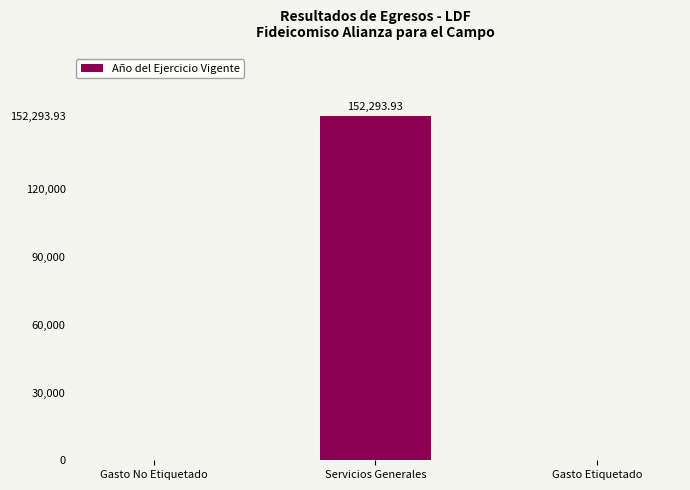

True or false: the data shows -83858.3 at Gasto Etiquetado.

False